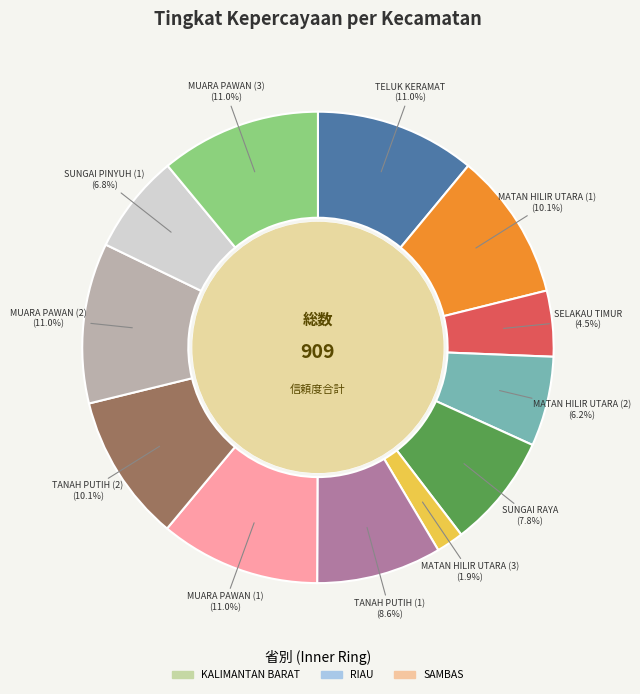

What portion of the pie excludes TANAH PUTIH (1)?

91.4%